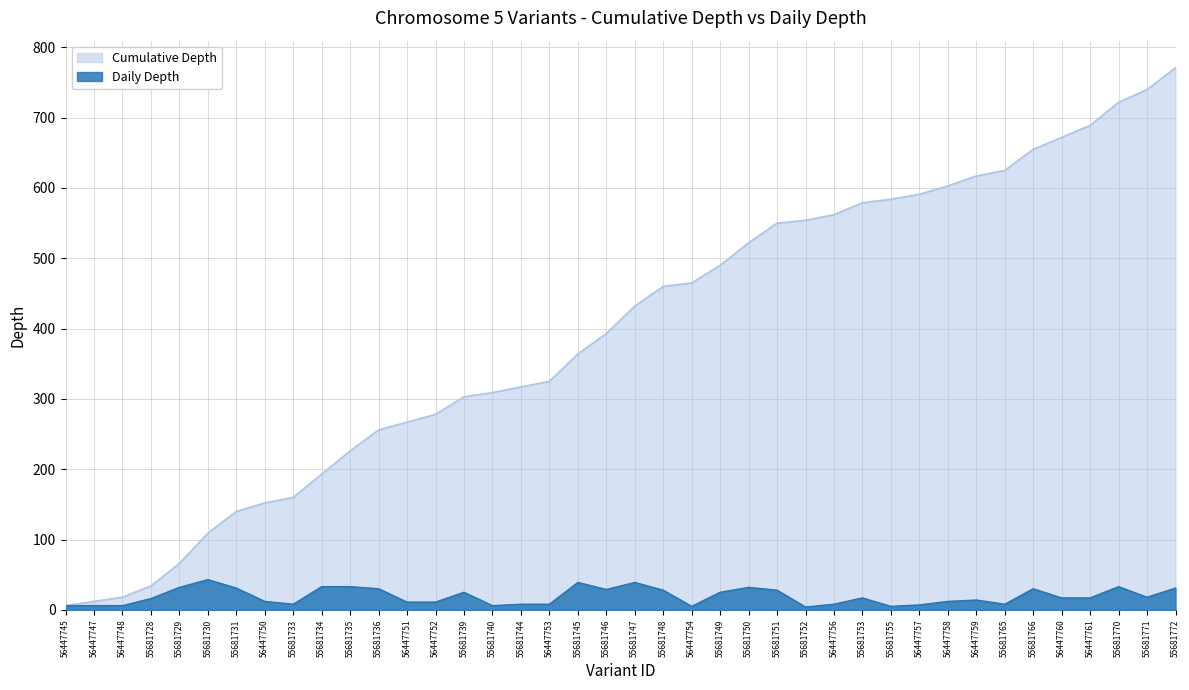

Reading left to right, extract all data points from this chart.

depth: 56447745=6	56447747=6	56447748=6	55681728=16	55681729=32	55681730=43	55681731=31	56447750=12	55681733=8	55681734=33	55681735=33	55681736=30	56447751=11	56447752=11	55681739=25	55681740=6	55681744=8	56447753=8	55681745=39	55681746=29	55681747=39	55681748=28	56447754=5	55681749=25	55681750=32	55681751=28	55681752=4	56447756=8	55681753=17	55681755=5	56447757=7	56447758=12	56447759=14	55681765=8	55681766=30	56447760=17	56447761=17	55681770=33	55681771=18	55681772=31
cumulative_depth: 56447745=6	56447747=12	56447748=18	55681728=34	55681729=66	55681730=109	55681731=140	56447750=152	55681733=160	55681734=193	55681735=226	55681736=256	56447751=267	56447752=278	55681739=303	55681740=309	55681744=317	56447753=325	55681745=364	55681746=393	55681747=432	55681748=460	56447754=465	55681749=490	55681750=522	55681751=550	55681752=554	56447756=562	55681753=579	55681755=584	56447757=591	56447758=603	56447759=617	55681765=625	55681766=655	56447760=672	56447761=689	55681770=722	55681771=740	55681772=771